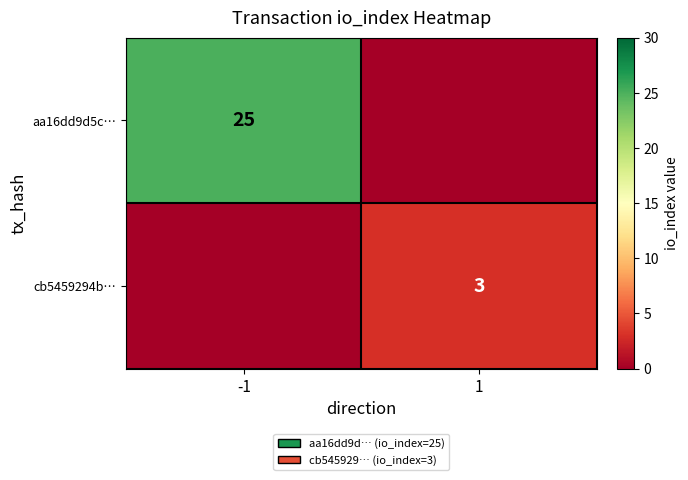

True or false: cb5459294b… has a value of 1 at 1.

False